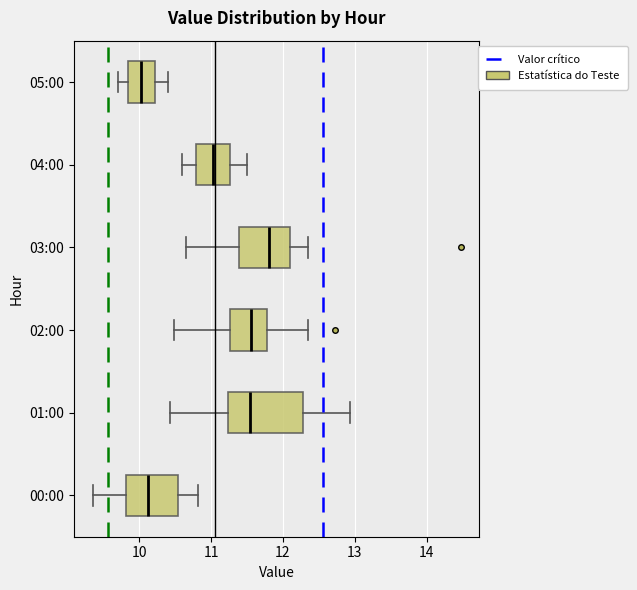

Which box is the widest, from its left edge to its right edge?

01:00